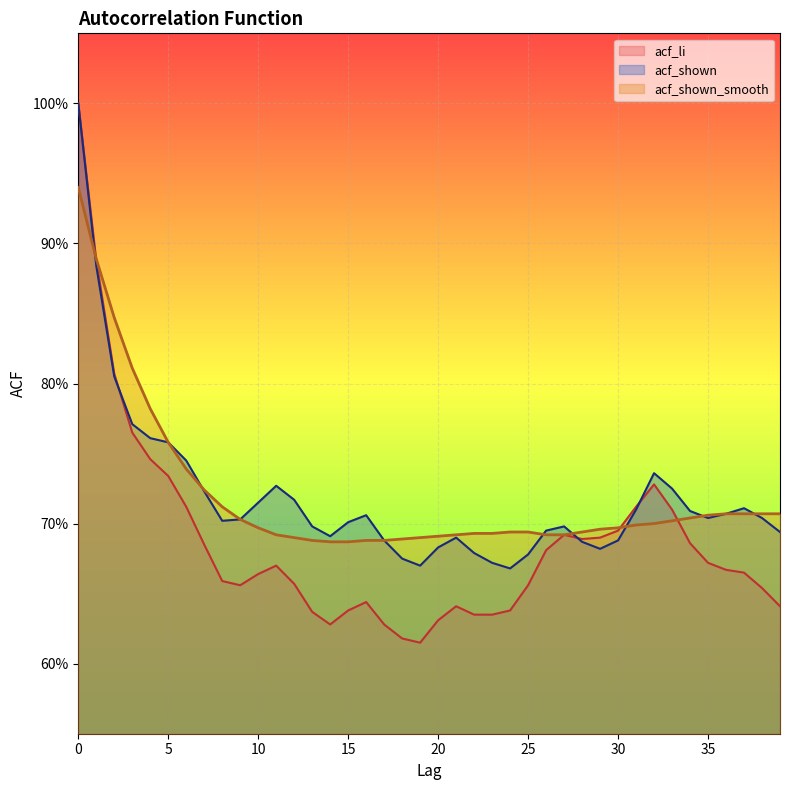

What is the total value across all series at 32?

2.2